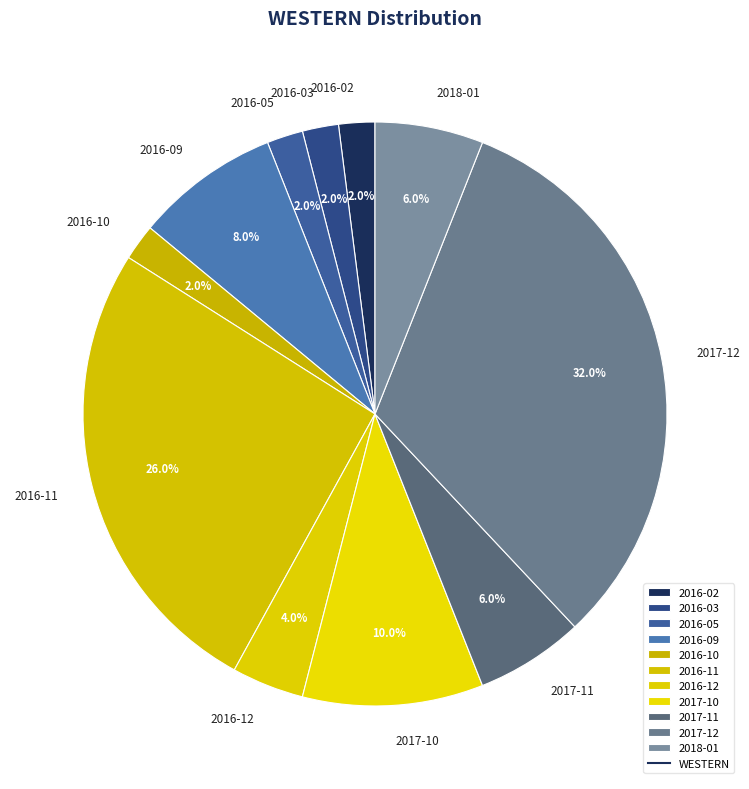

What is the ratio of the value at 2016-09 to the value at 2016-02?

4.0